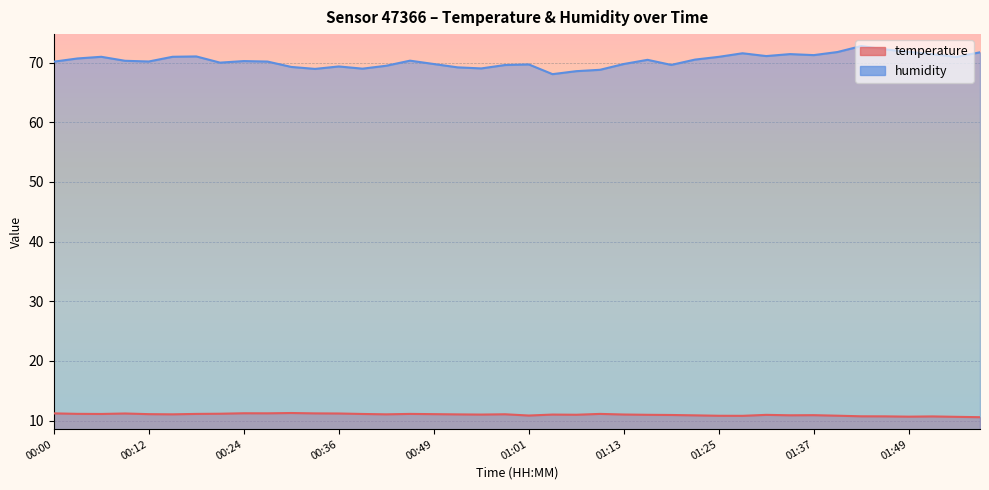

Is the value of humidity at 01:28 greater than the value of temperature at 00:21?

Yes